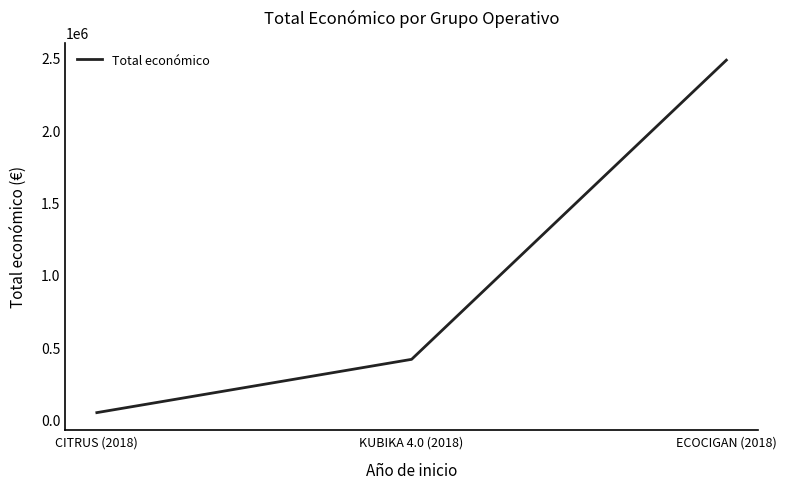

Rank the categories by value from lowest to highest.

CITRUS (2018), KUBIKA 4.0 (2018), ECOCIGAN (2018)